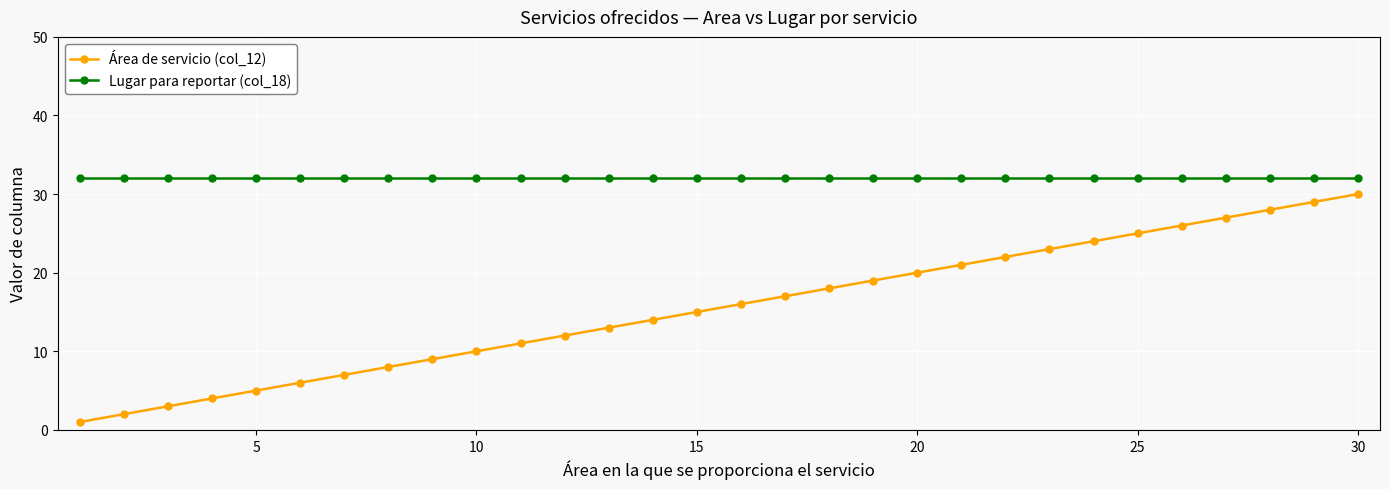

Count the number of data series in this chart.

2